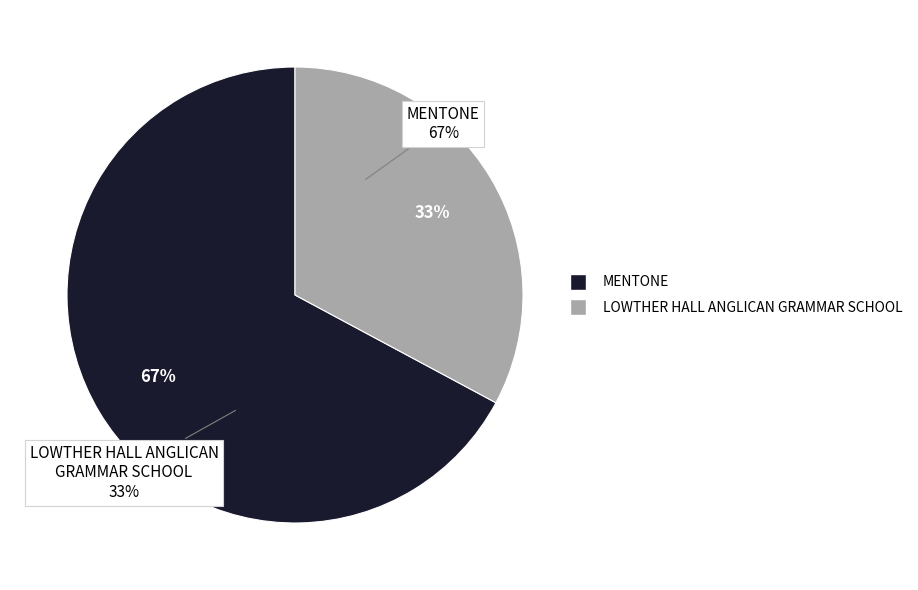

Rank the categories by value from highest to lowest.

MENTONE, LOWTHER HALL ANGLICAN GRAMMAR SCHOOL